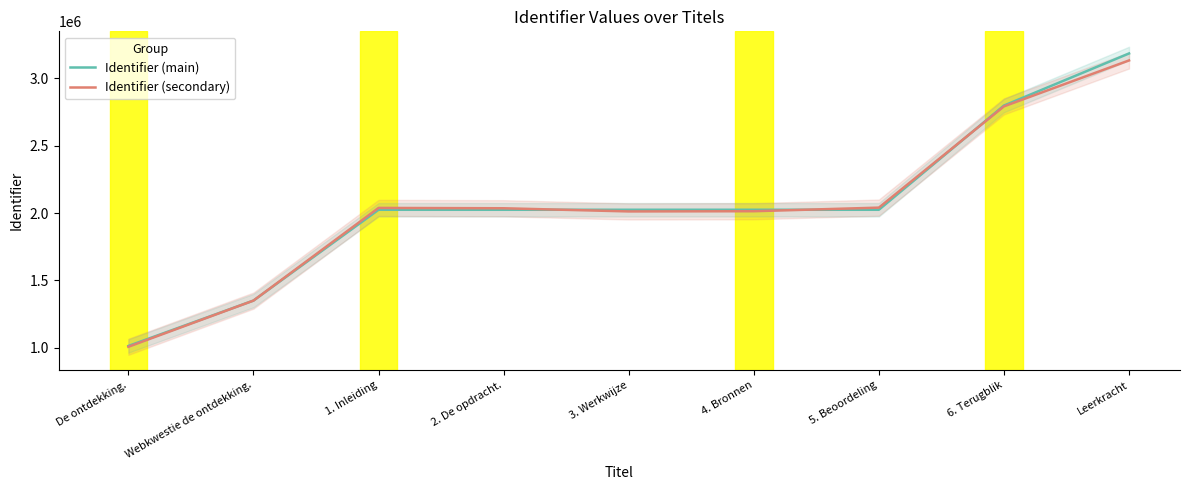

What is the difference between the Identifier (main) values at 4. Bronnen and Leerkracht?

1161358.5